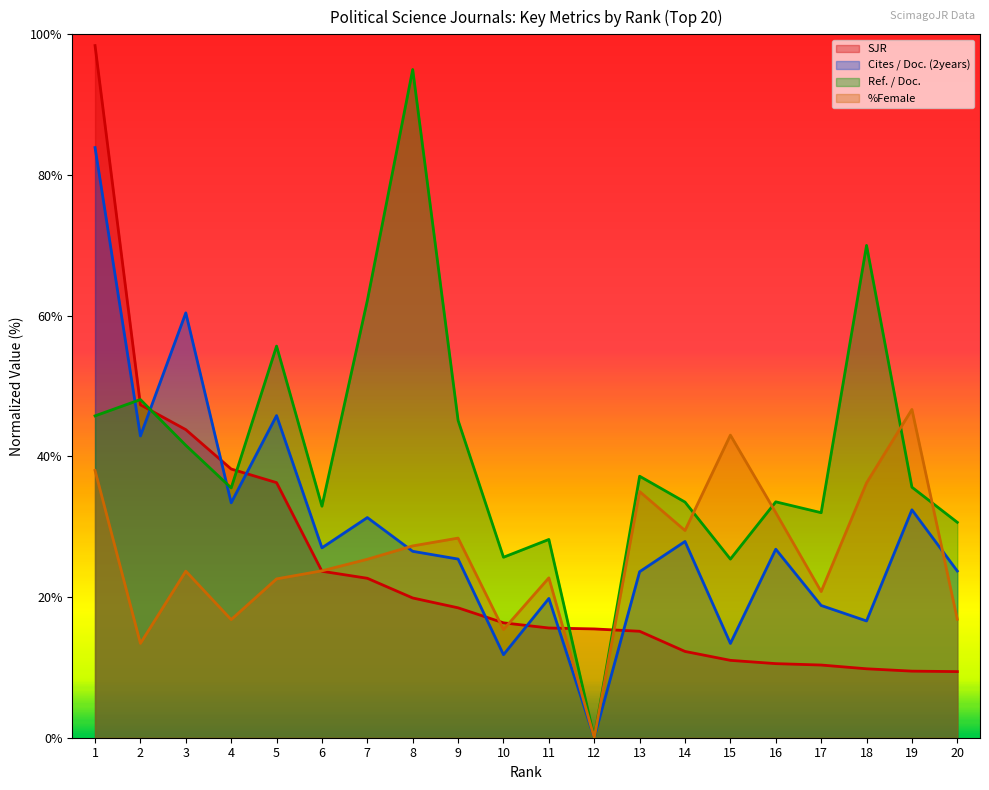

How many data points in SJR are less than 16?

10